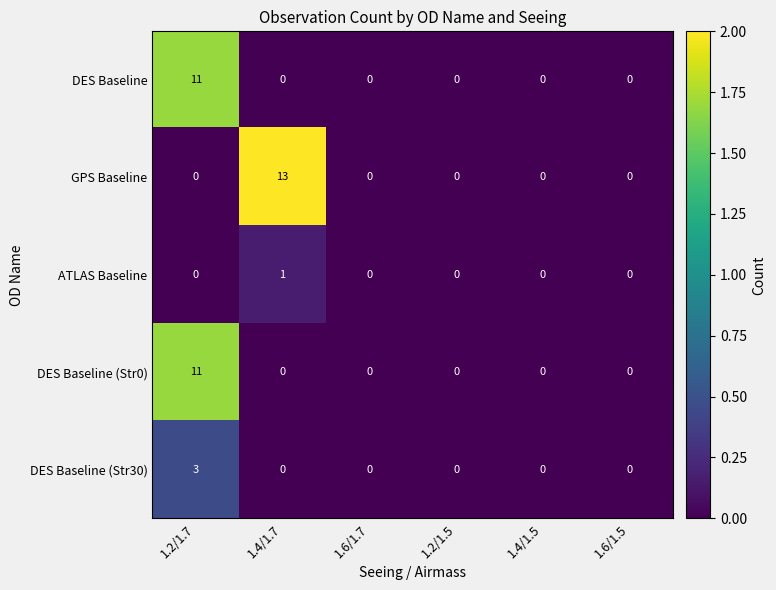

At how many categories does at least one series exceed 1?

2